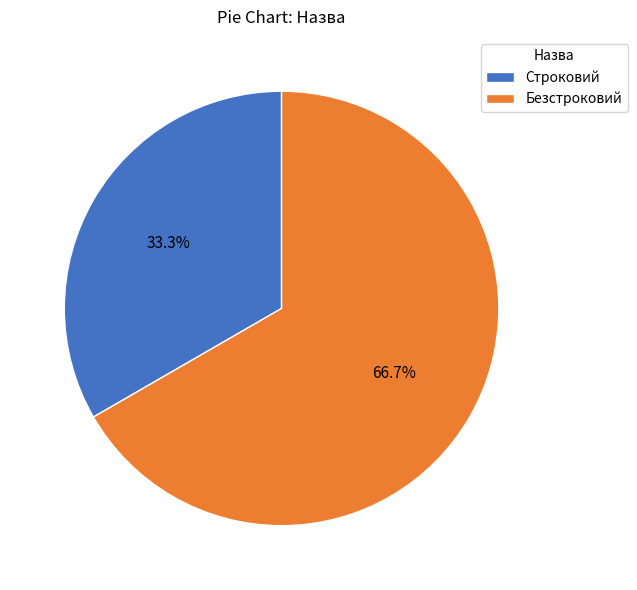

Which category has the biggest portion of the pie?

Безстроковий